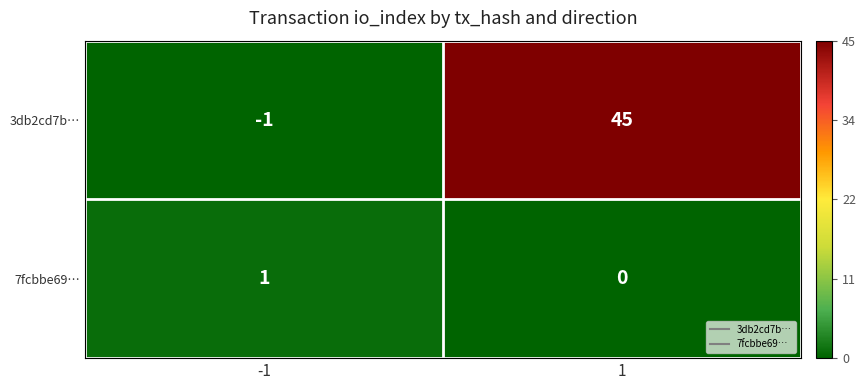

At how many categories does at least one series exceed 44?

1